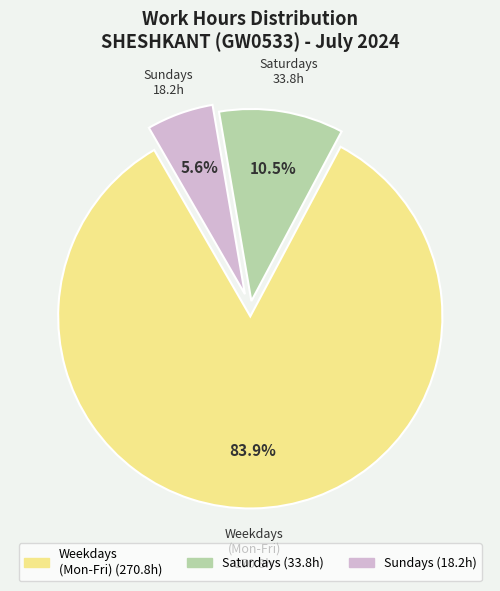

Is there any slice that represents more than half of the pie?

Yes